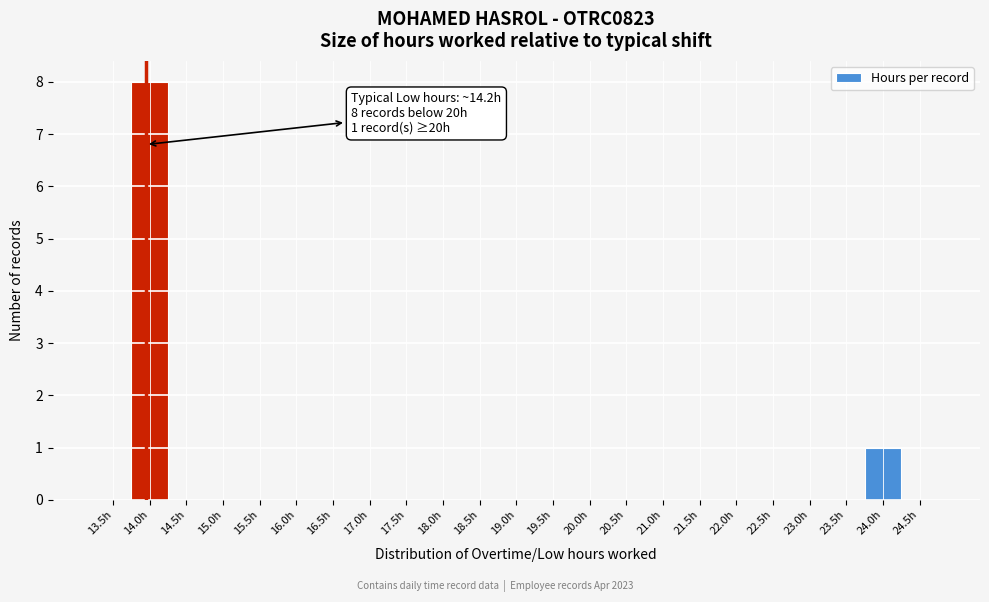

Reading right to left, what are all the values shown in this chart?

24.5h=0	24.0h=1	23.5h=0	23.0h=0	22.5h=0	22.0h=0	21.5h=0	21.0h=0	20.5h=0	20.0h=0	19.5h=0	19.0h=0	18.5h=0	18.0h=0	17.5h=0	17.0h=0	16.5h=0	16.0h=0	15.5h=0	15.0h=0	14.5h=0	14.0h=8	13.5h=0